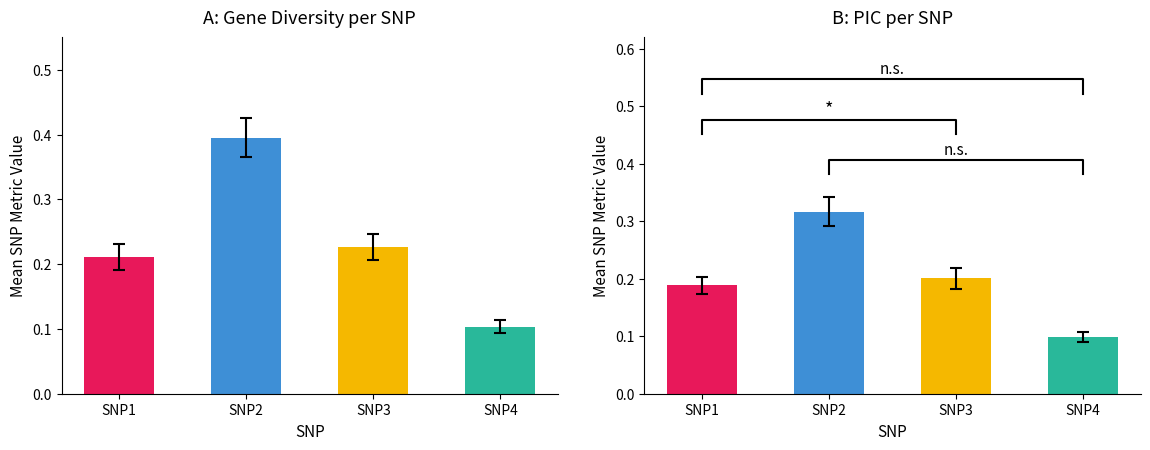

Where is Gene diversity nearest to the value 0?

SNP4